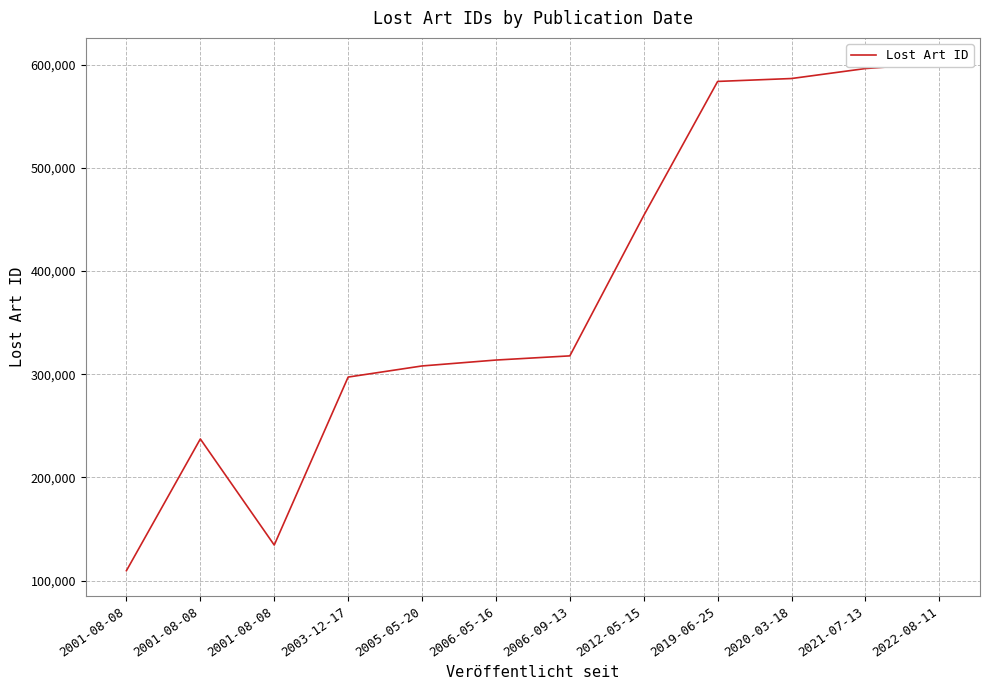

How many points are lower than both their immediate neighbors (excluding endpoints)?

1